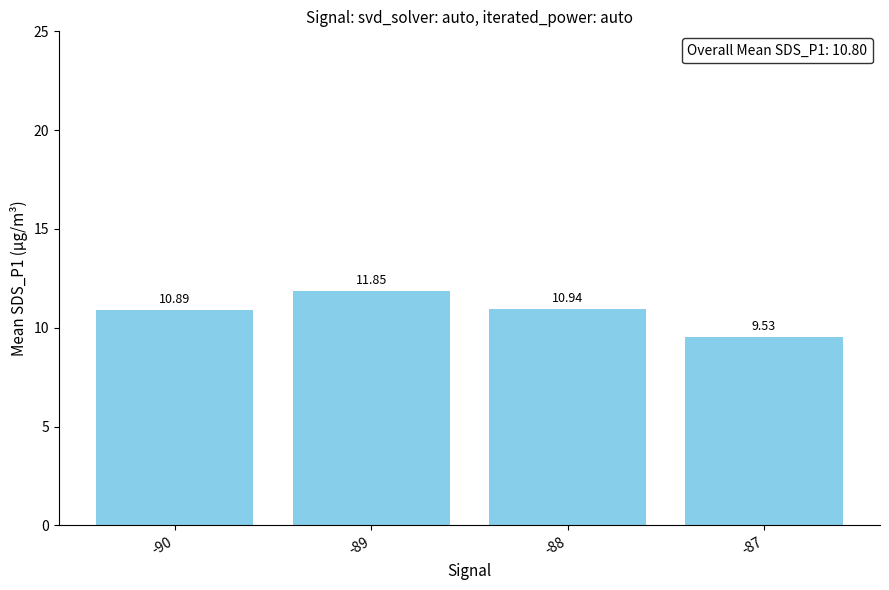

What is the sum of the values at -90 and -88?

21.8